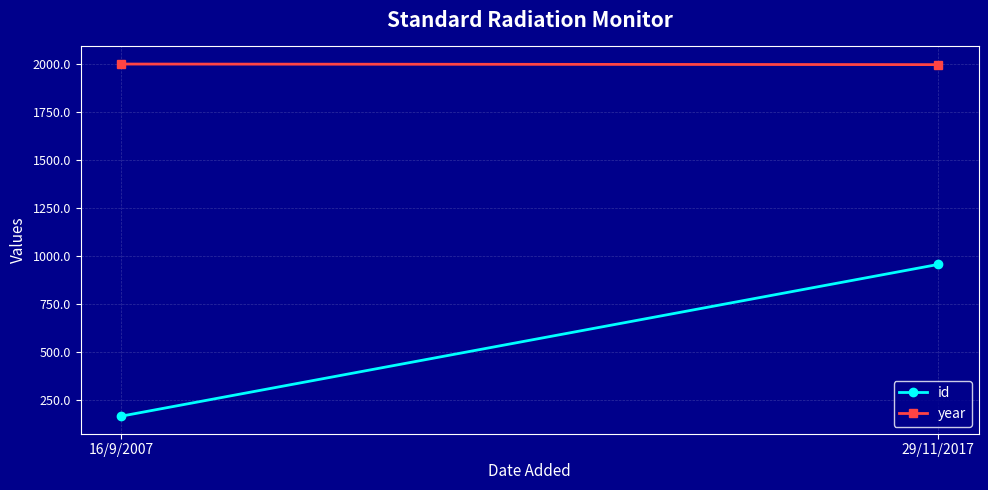

True or false: id has a value of 295 at 16/9/2007.

False